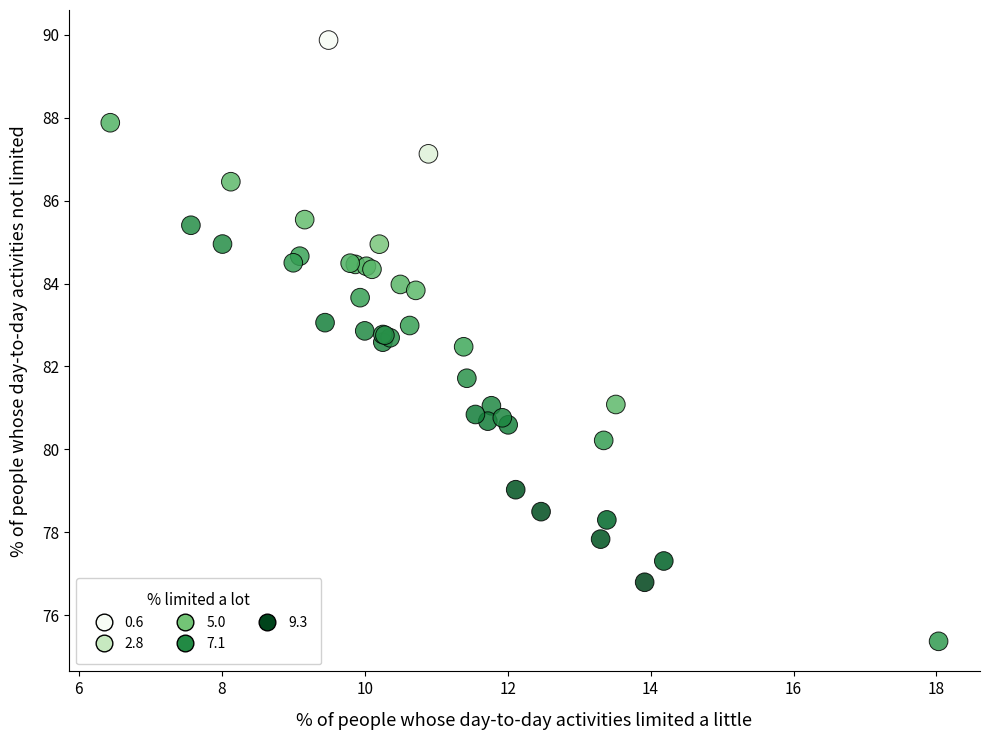

What Y value in the scatter plot is closest to 82?

81.7